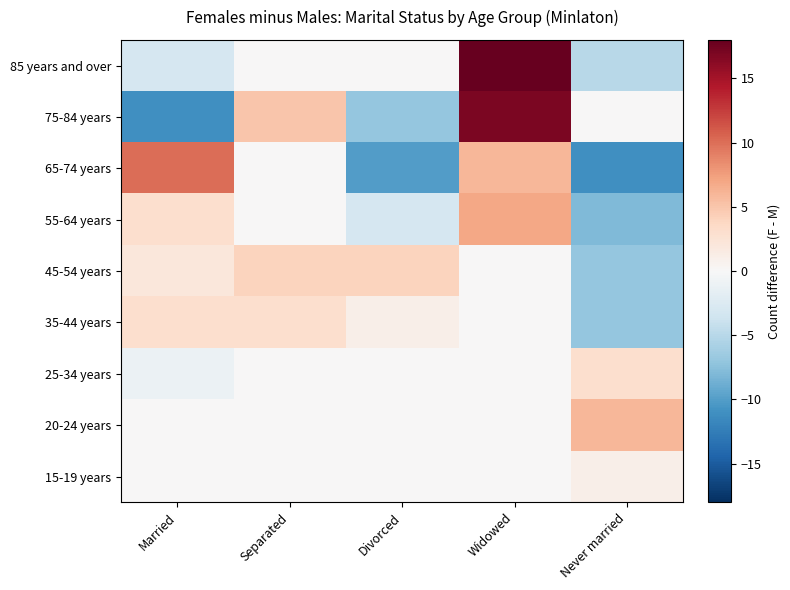

Reading left to right, what are all the values shown in this chart?

15-19 years: Married=0	Separated=0	Divorced=0	Widowed=0	Never married=1
20-24 years: Married=0	Separated=0	Divorced=0	Widowed=0	Never married=6
25-34 years: Married=-1	Separated=0	Divorced=0	Widowed=0	Never married=3
35-44 years: Married=3	Separated=3	Divorced=1	Widowed=0	Never married=-7
45-54 years: Married=2	Separated=4	Divorced=4	Widowed=0	Never married=-7
55-64 years: Married=3	Separated=0	Divorced=-3	Widowed=7	Never married=-8
65-74 years: Married=10	Separated=0	Divorced=-10	Widowed=6	Never married=-11
75-84 years: Married=-11	Separated=5	Divorced=-7	Widowed=17	Never married=0
85 years and over: Married=-3	Separated=0	Divorced=0	Widowed=18	Never married=-5